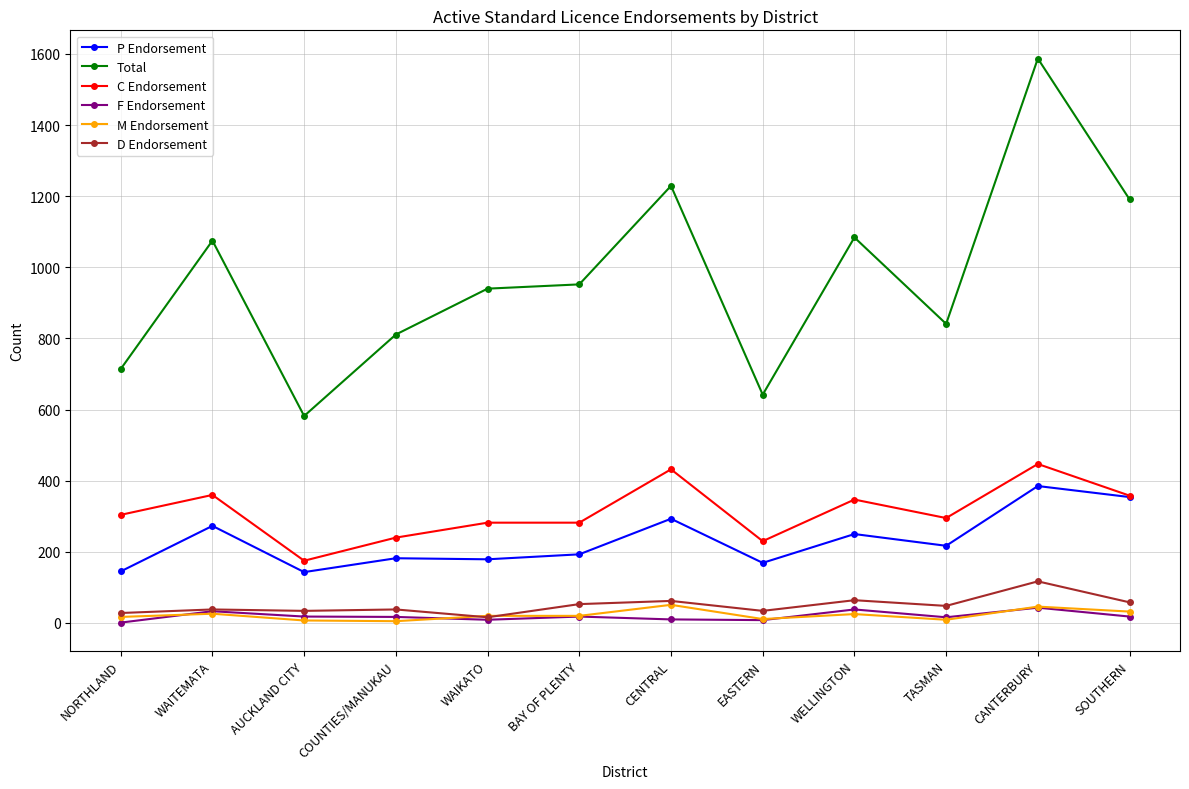

Which category has the lowest value in the Total series?

AUCKLAND CITY